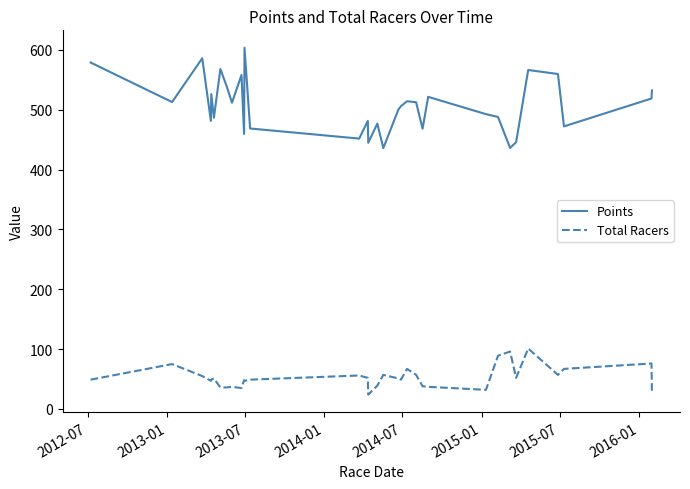

True or false: Points and Total Racers intersect in this chart.

False